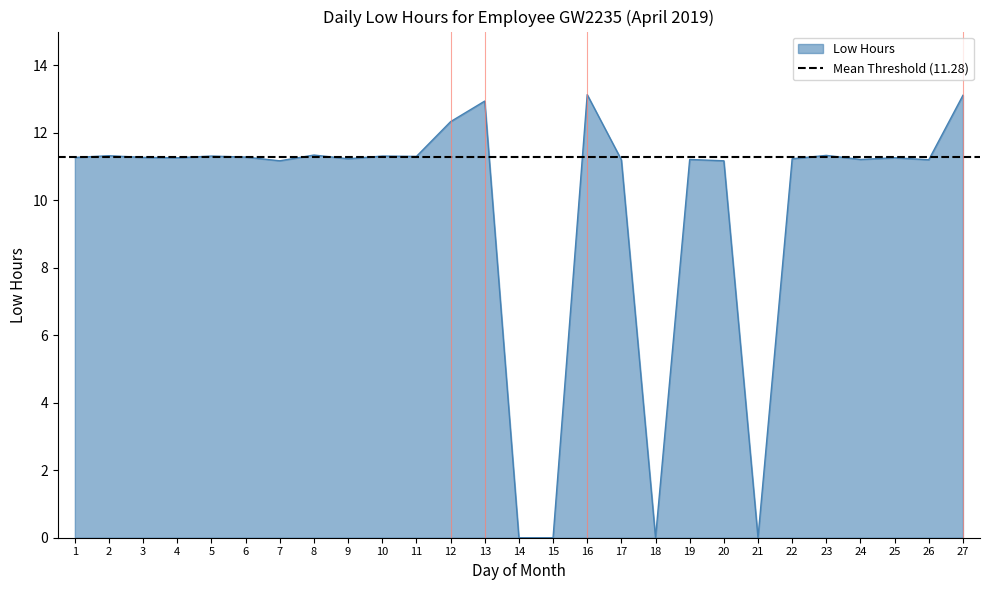

Which label corresponds to the smallest value in the chart?

14